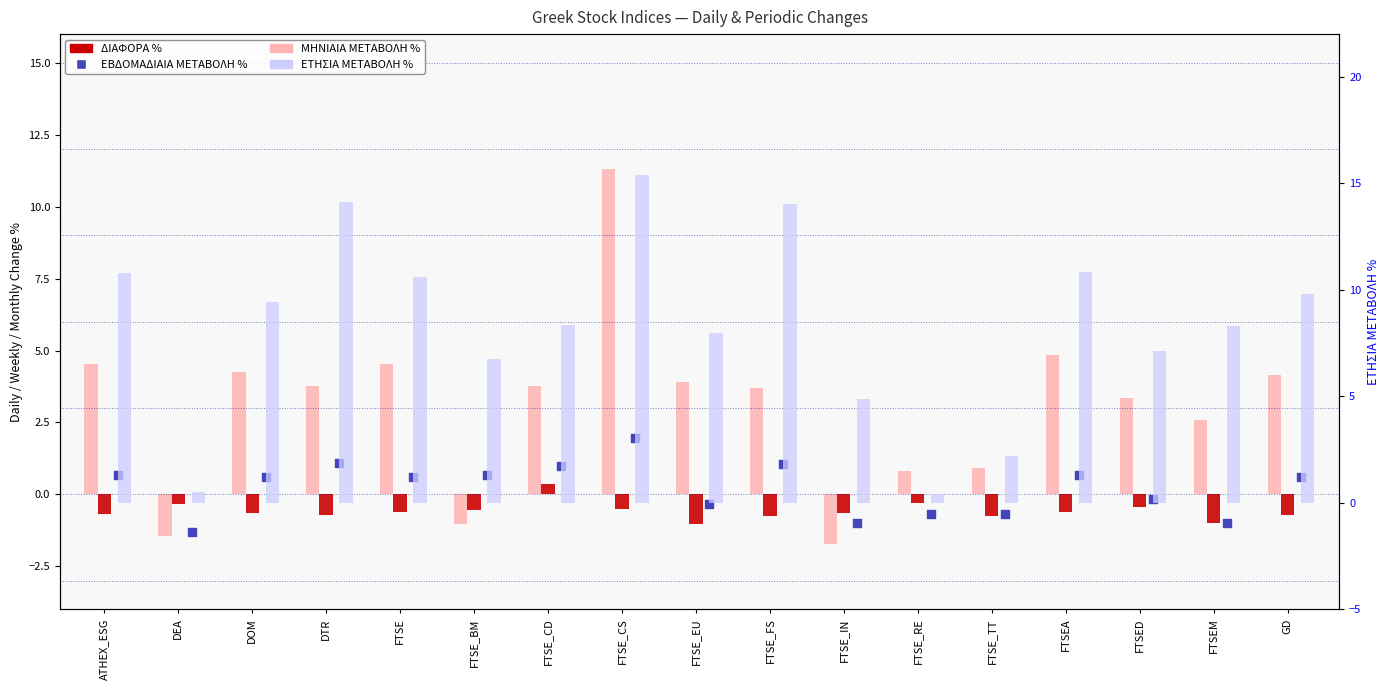

What are all the series names shown in the legend?

ΜΗΝΙΑΙΑ ΜΕΤΑΒΟΛΗ %, ΔΙΑΦΟΡΑ %, ΕΒΔΟΜΑΔΙΑΙΑ ΜΕΤΑΒΟΛΗ %, ΕΤΗΣΙΑ ΜΕΤΑΒΟΛΗ %